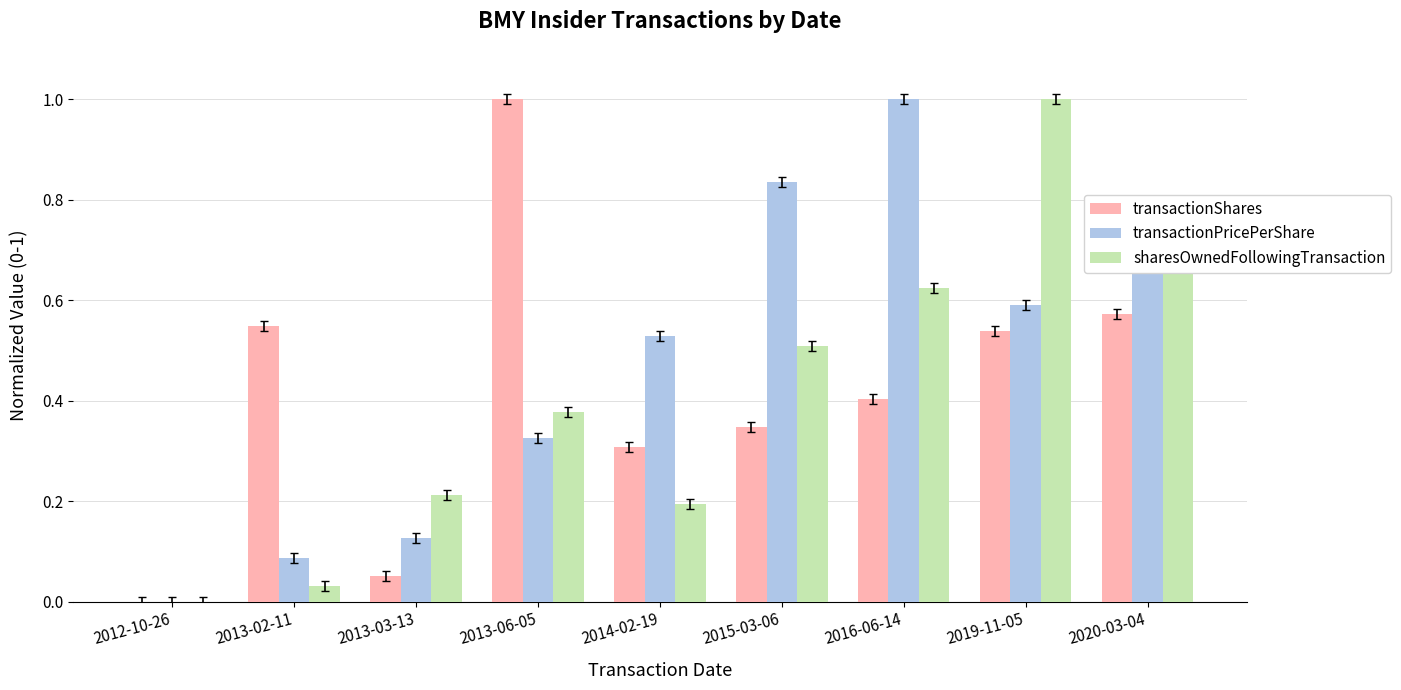

The value of transactionPricePerShare at 2014-02-19 is 0.5. True or false?

True